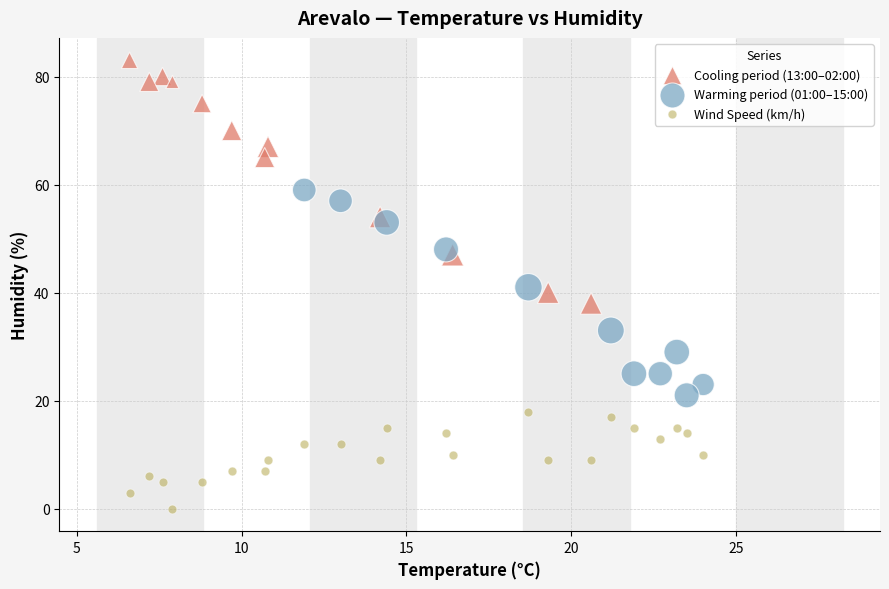

Which series reaches the maximum Y coordinate?

Cooling period (13:00–02:00)